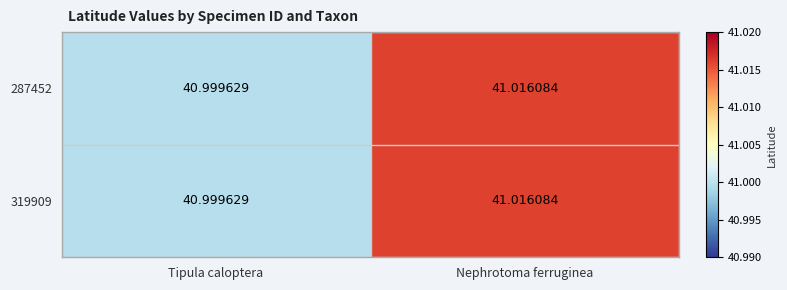

At which category is the sum across all series the highest?

Nephrotoma ferruginea